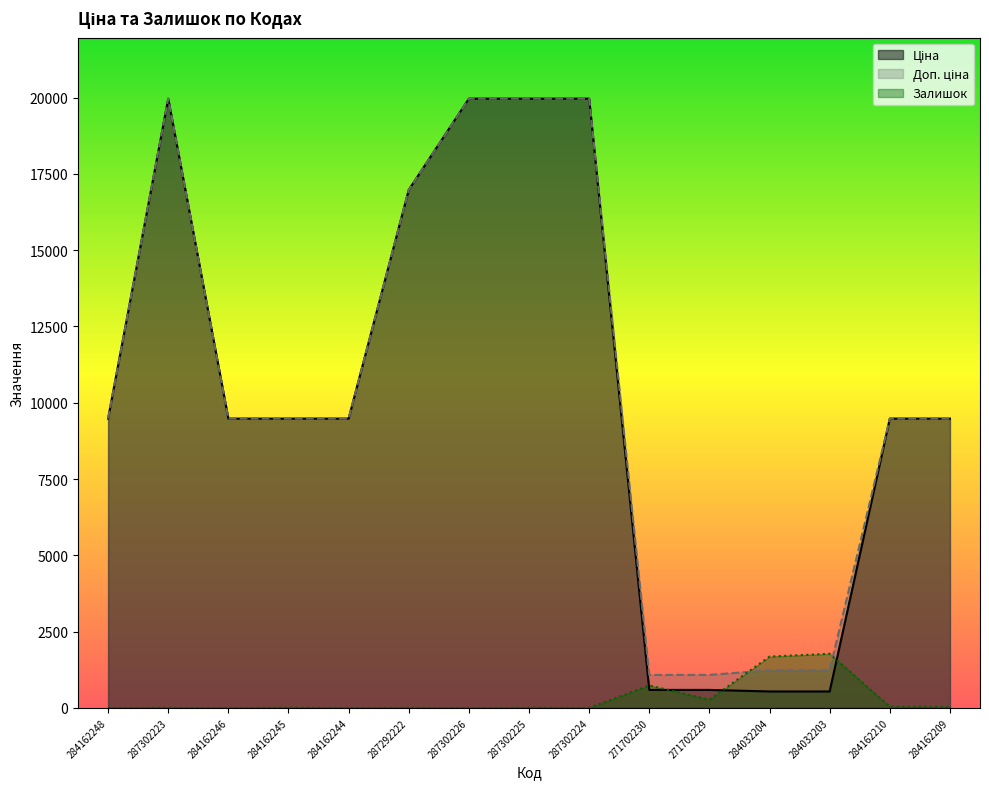

What are all the series names shown in the legend?

Ціна, Доп. ціна, Залишок